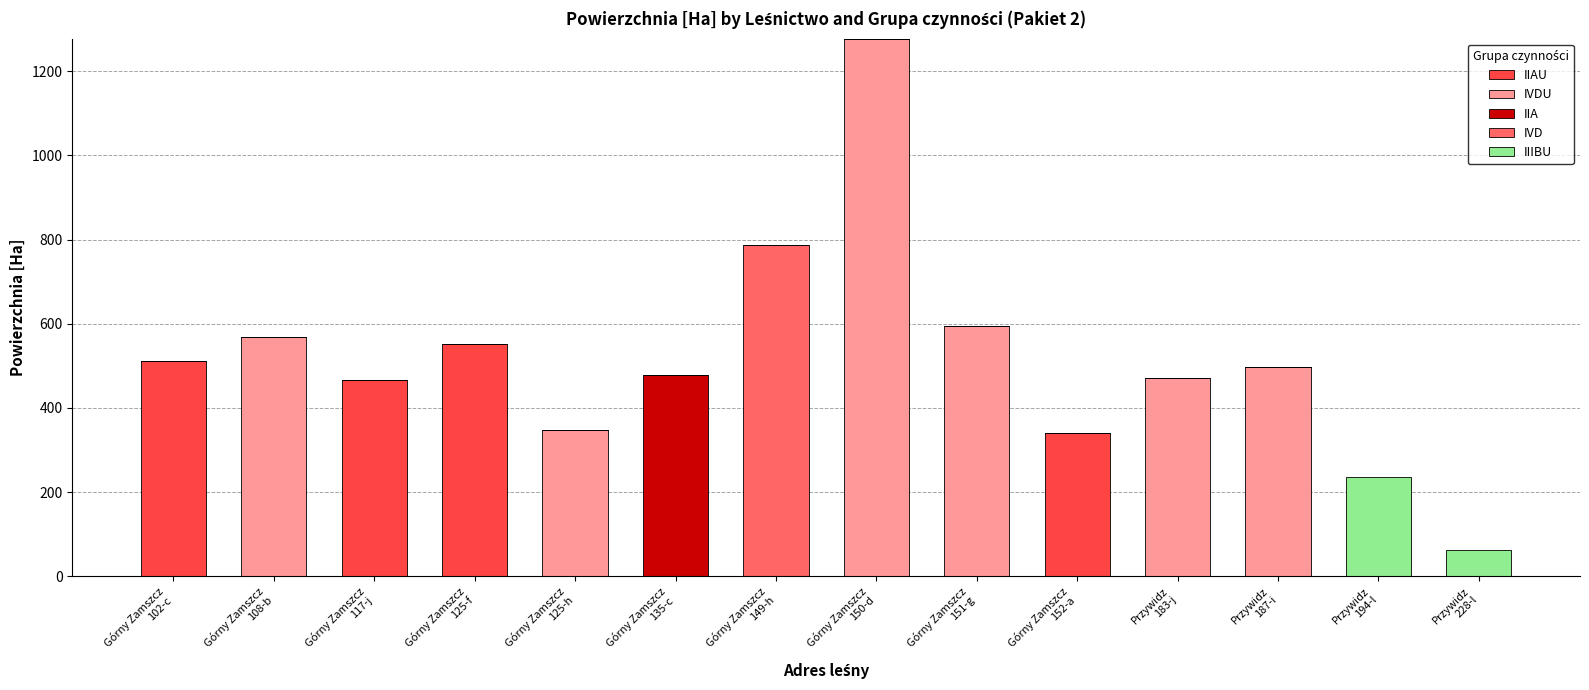

Count the number of categories in the chart.

14